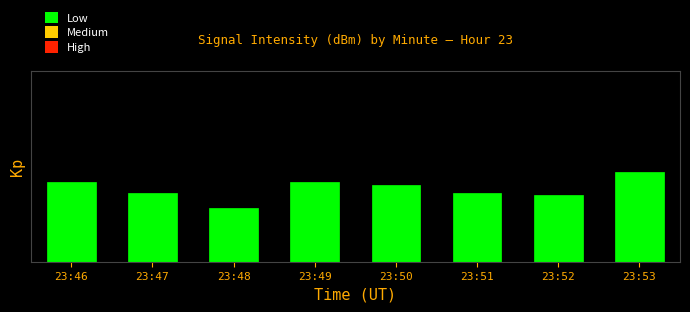

Rank the categories by value from highest to lowest.

23:53, 23:49, 23:46, 23:50, 23:51, 23:47, 23:52, 23:48